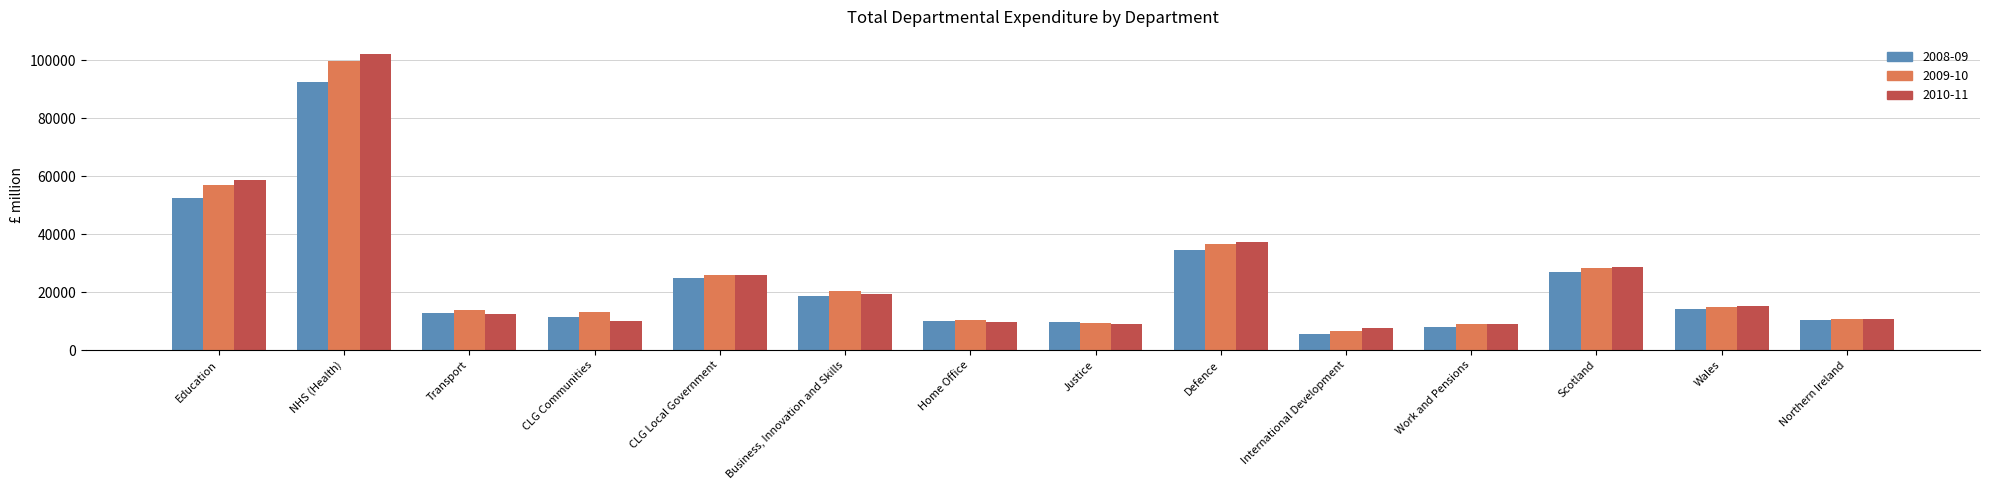

Where is 2008-09 nearest to the value 49010?

Education